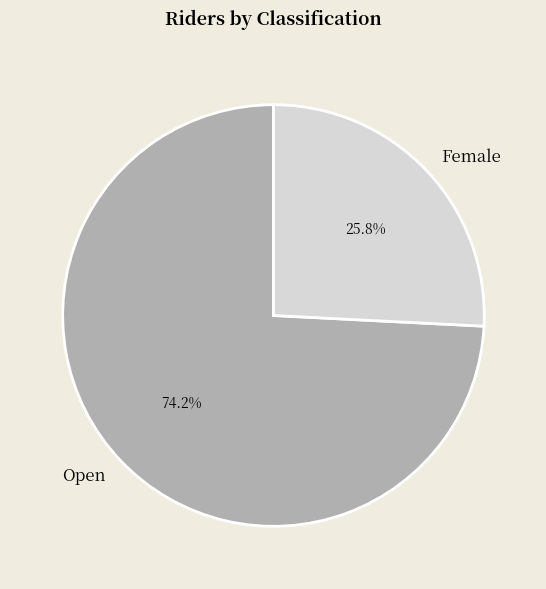

What percentage is the Open slice, to the nearest percent?

74%